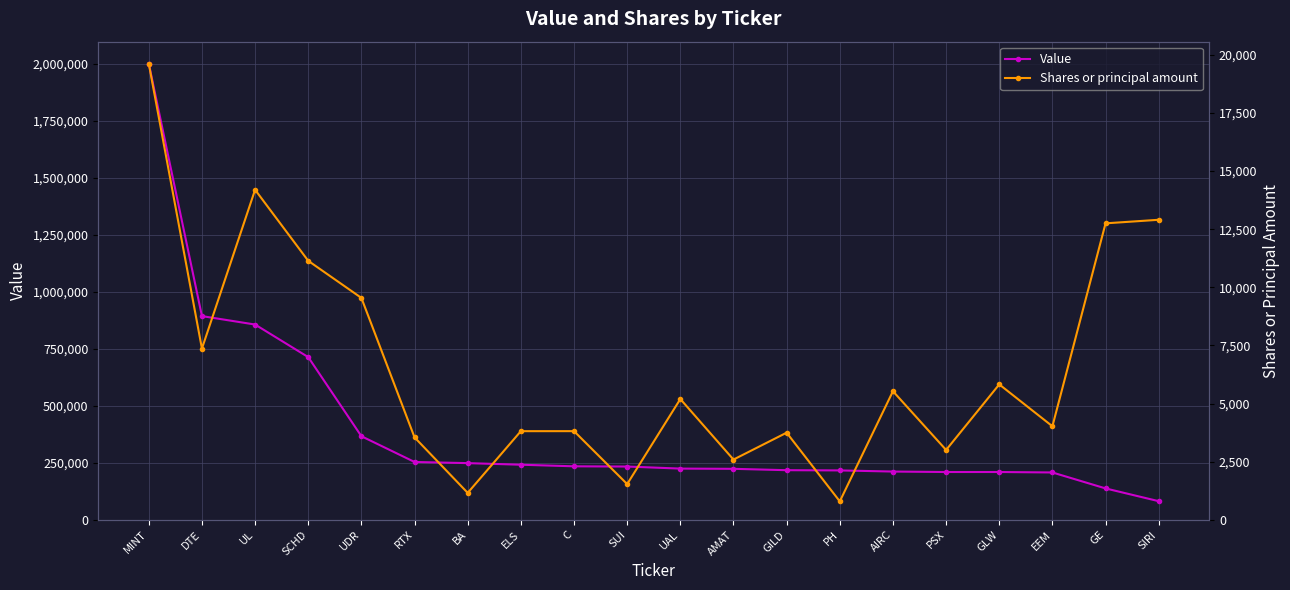

True or false: Shares or principal amount and Value cross at least once.

False